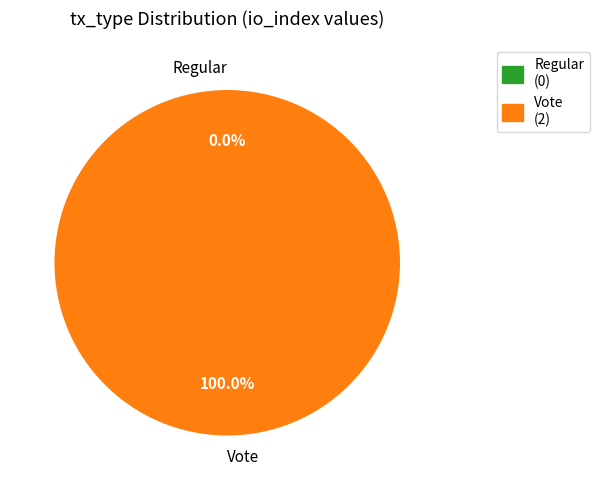

Count the number of slices in the pie.

2